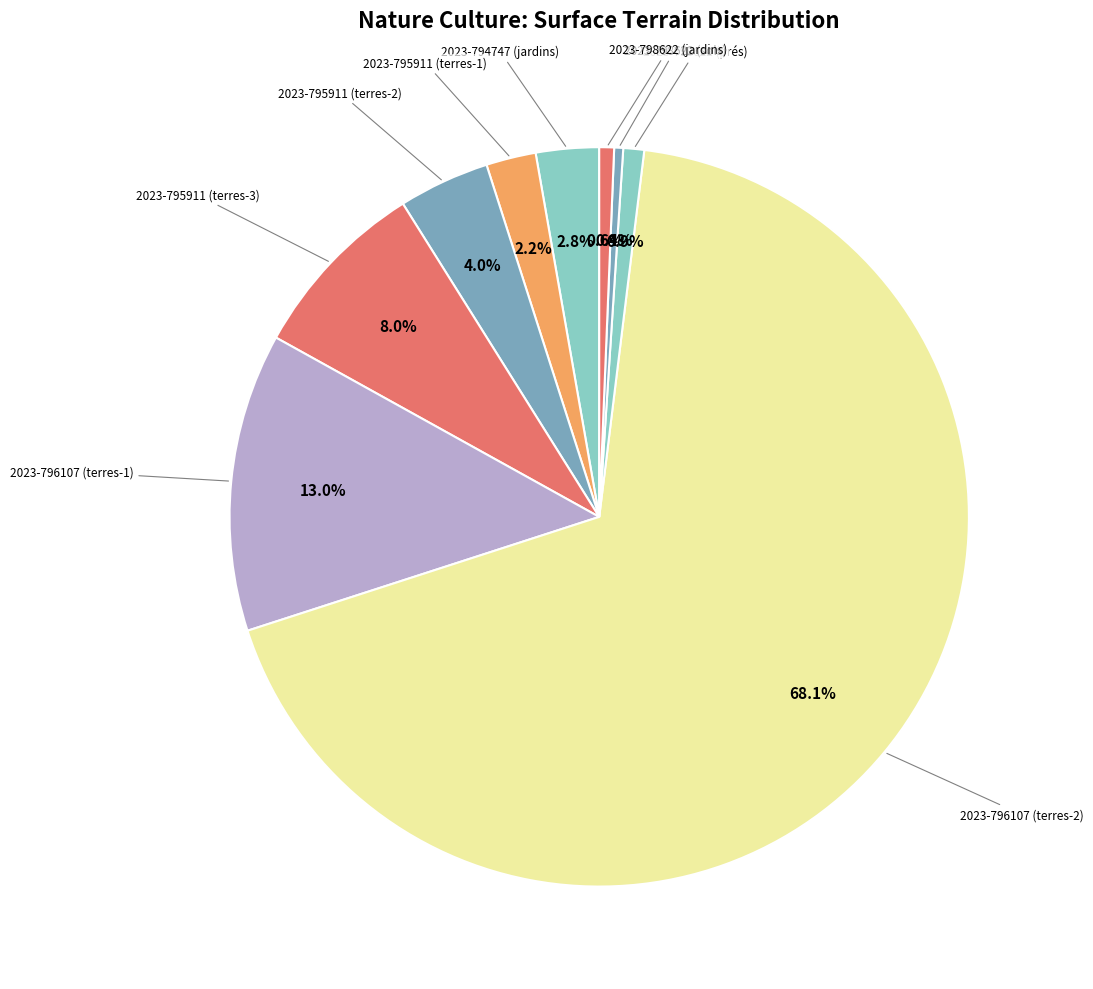

How many segments does this pie chart have?

9